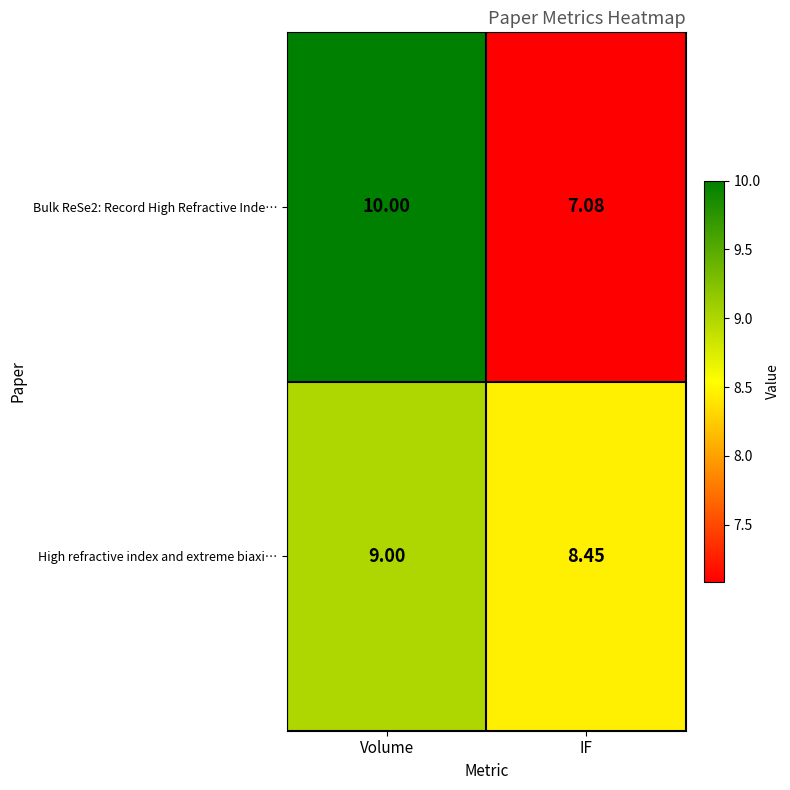

Which category has the highest value in the High refractive index and extreme biaxi… series?

Volume